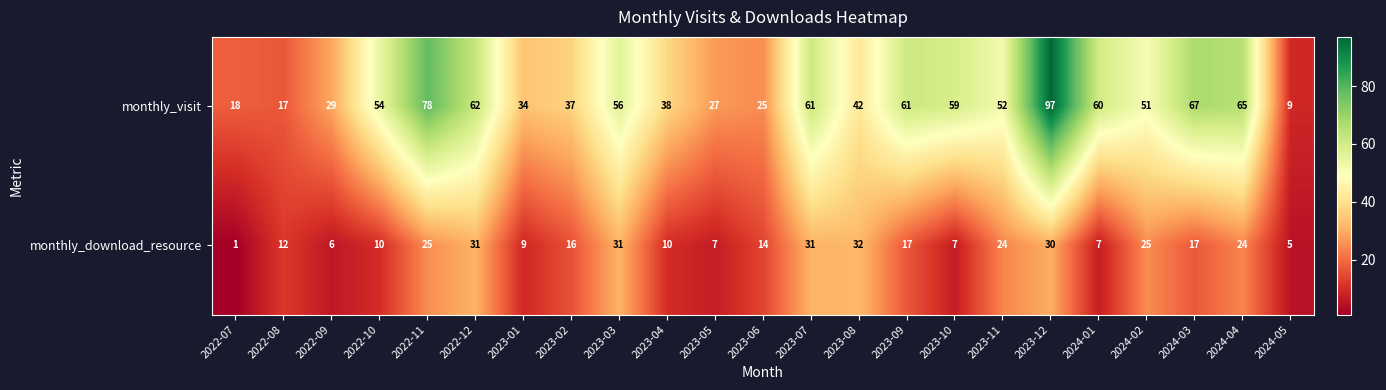

The monthly_visit series shows 16 at 2023-02. True or false?

False